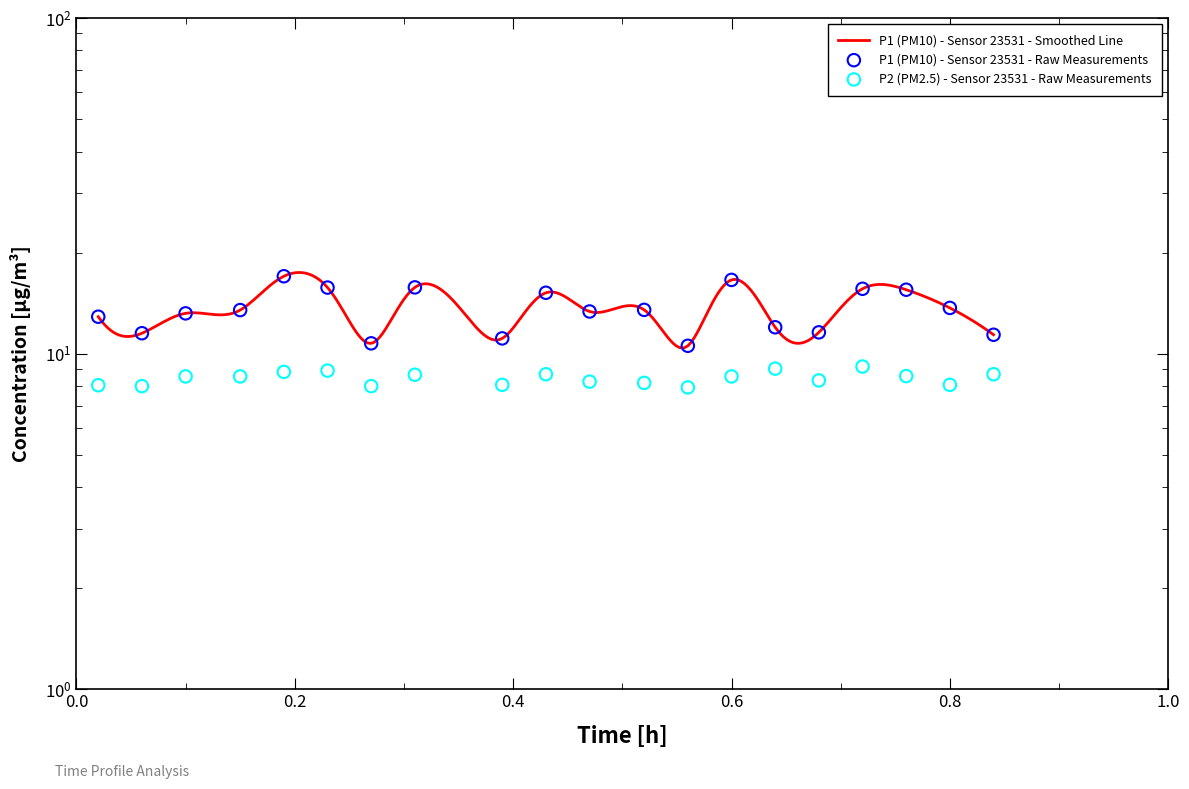

Which series has the largest Y range (max minus min)?

P1